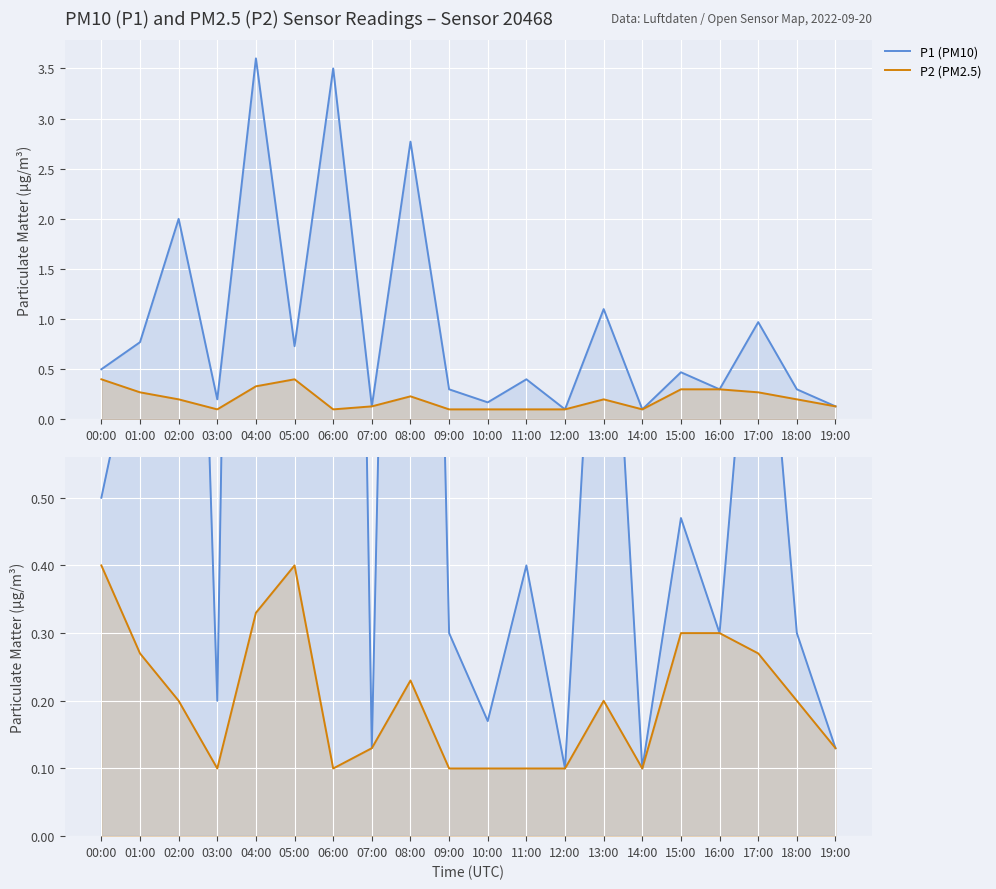

How many interior local valleys does the P1 (PM10) series have?

7